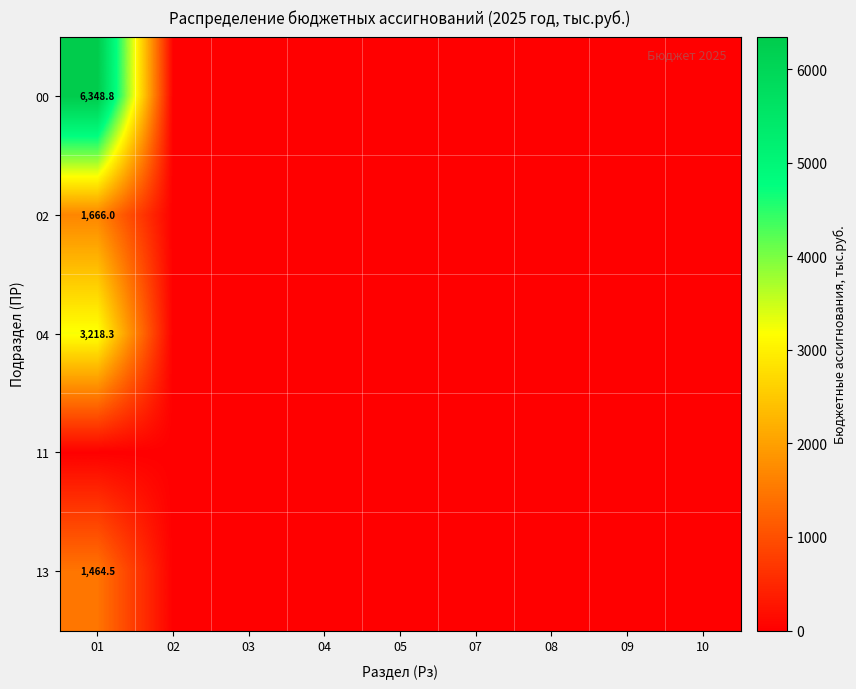

Is the value of 13 at 05 greater than the value of 00 at 08?

No